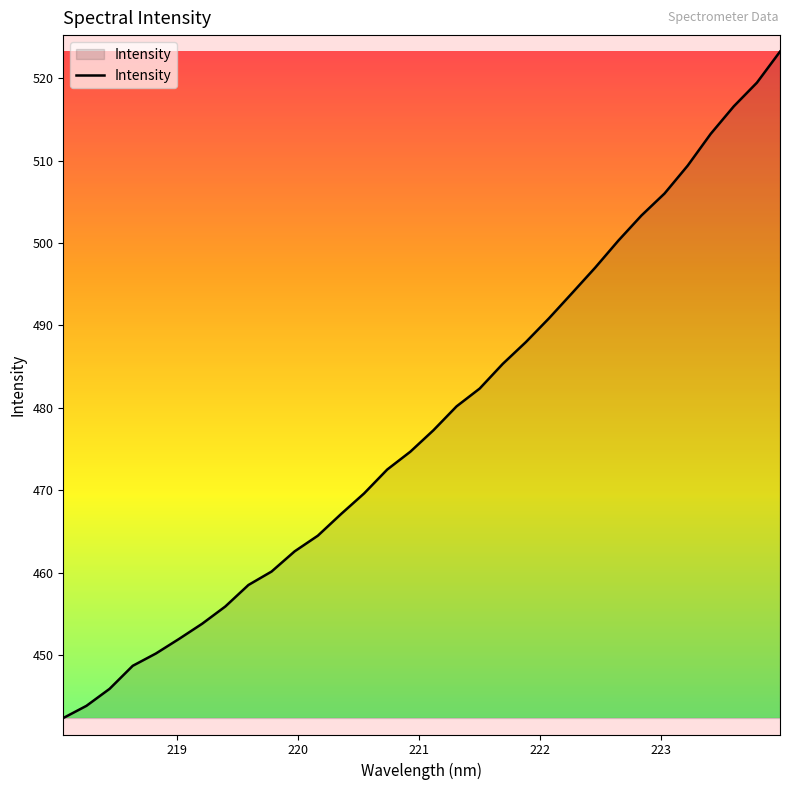

What is the minimum value shown in the chart?

442.4